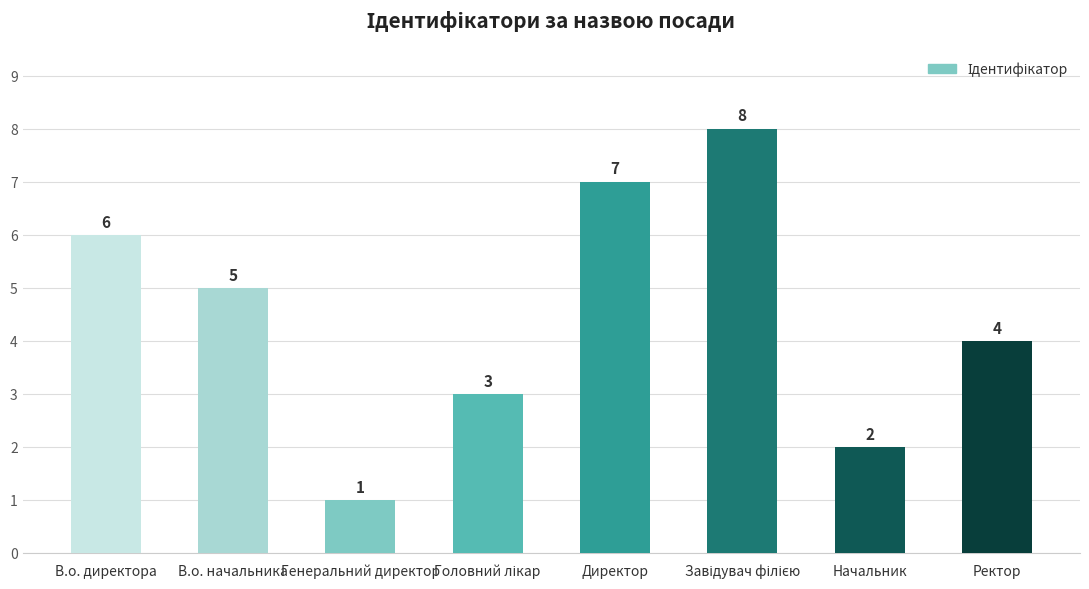

How many values are between 3 and 7?

5